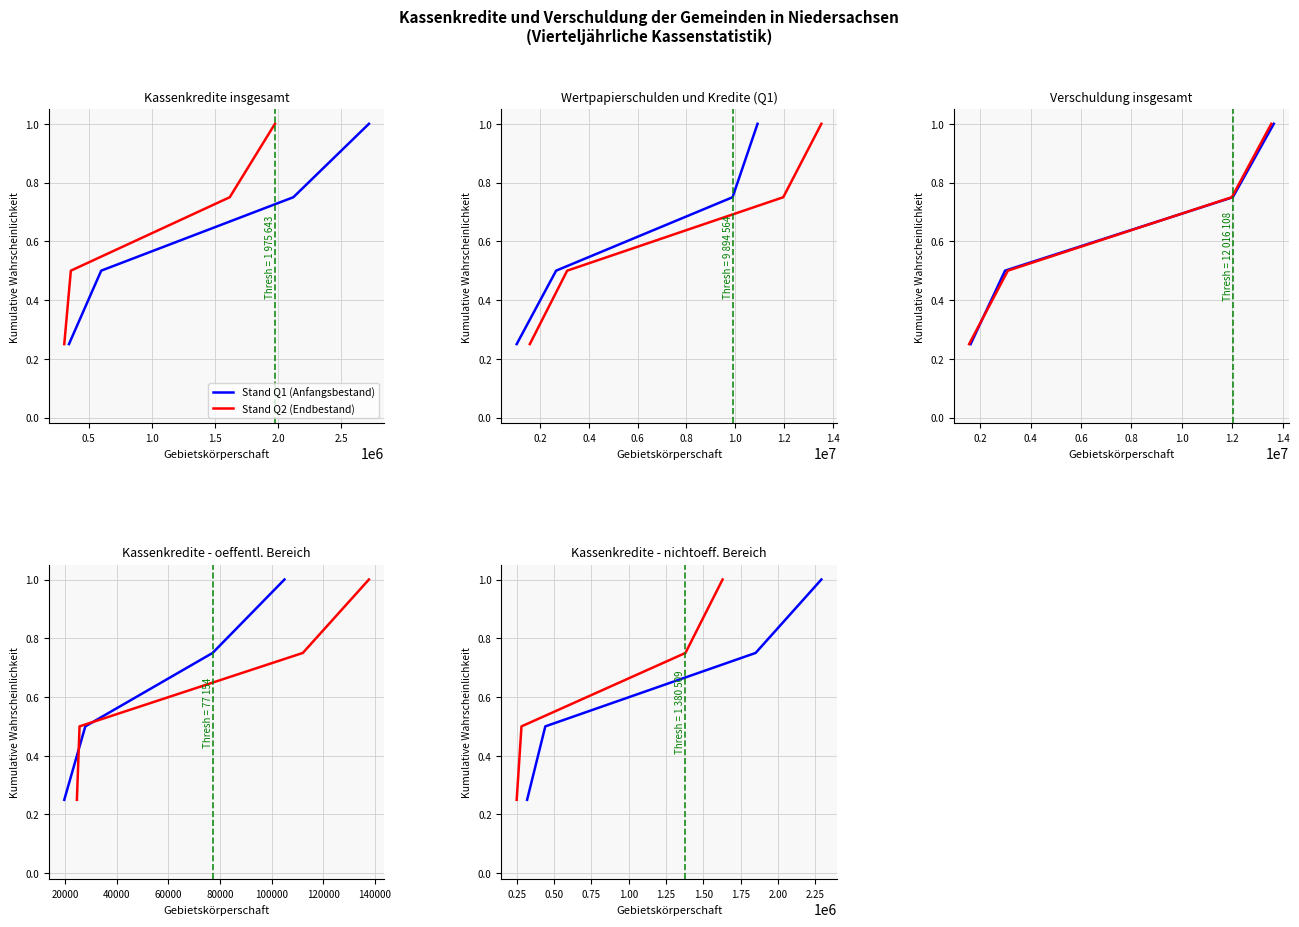

True or false: Q2 - Stand Ende and Q1 - Stand Anfang intersect in this chart.

False